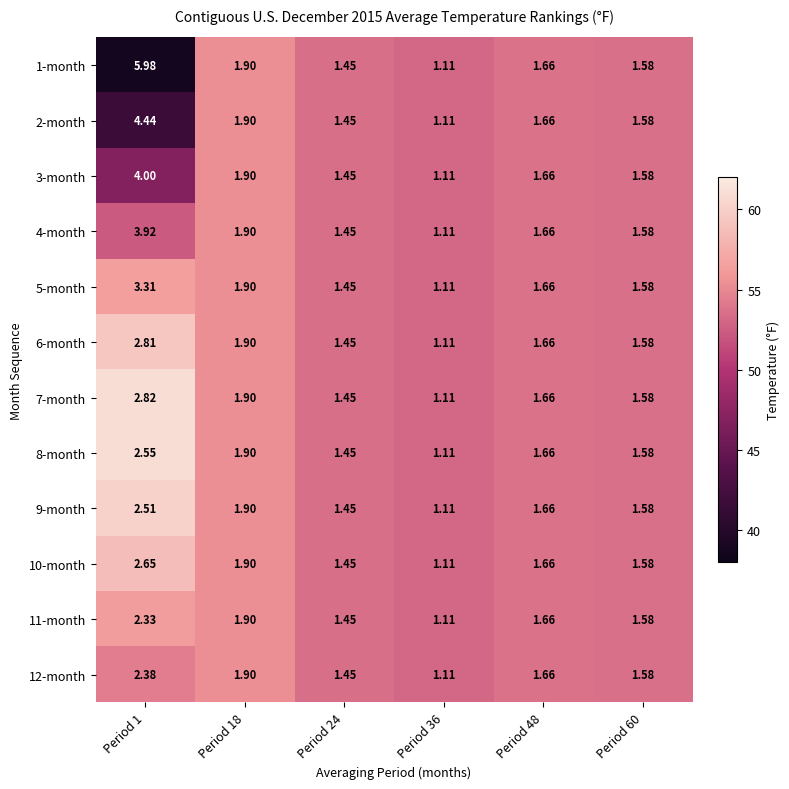

Is the value of 8-month at Period 60 greater than the value of 6-month at Period 1?

No